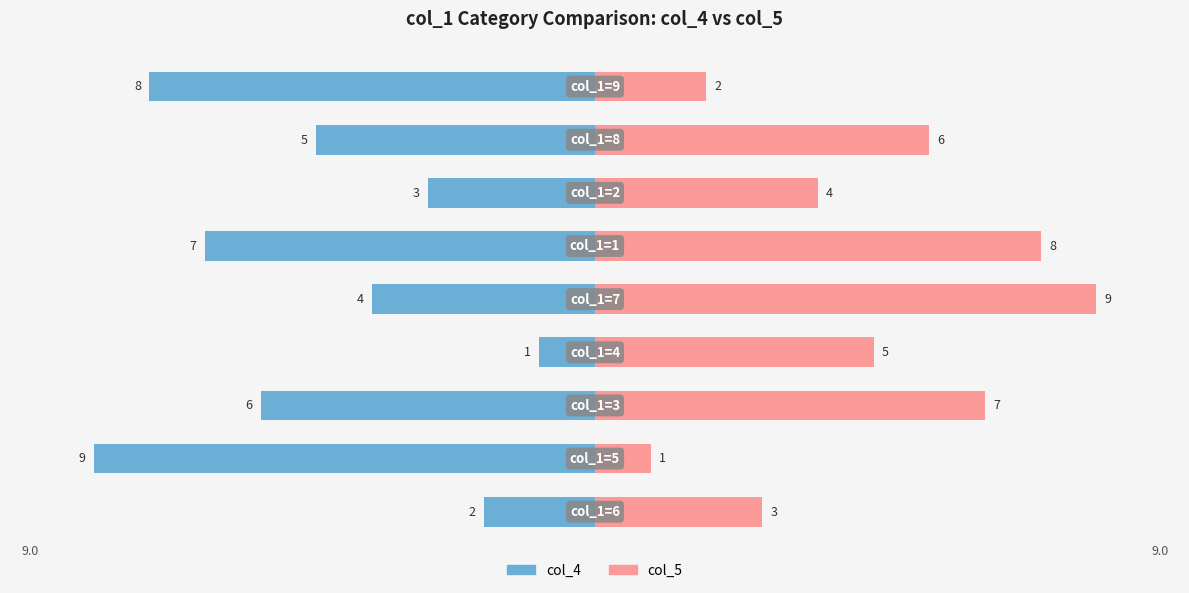

Does the chart contain stacked bars?

No